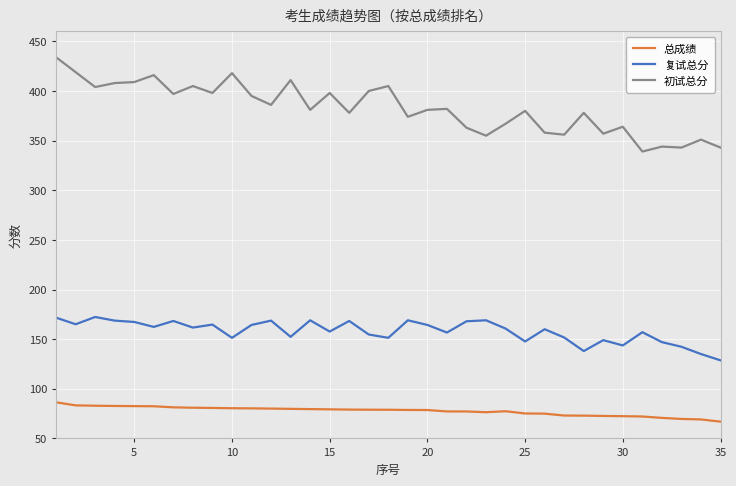

What is the greatest value displayed?

434.0